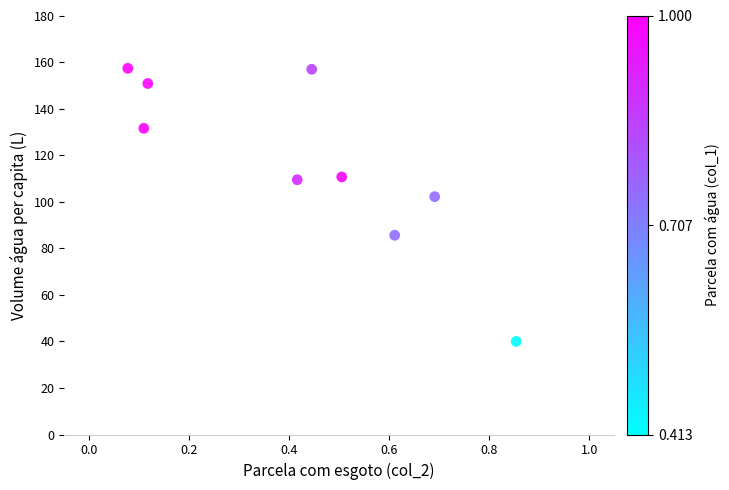

What is the average X value?

0.4